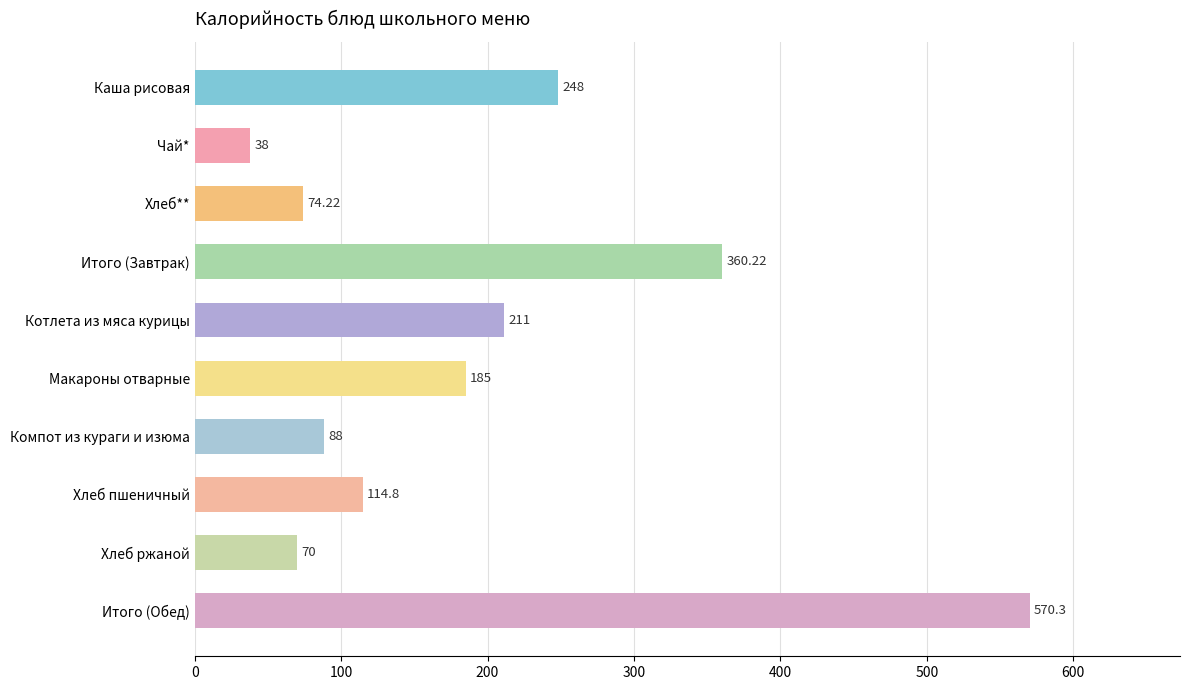

Which has a higher value, Чай* or Итого (Завтрак)?

Итого (Завтрак)